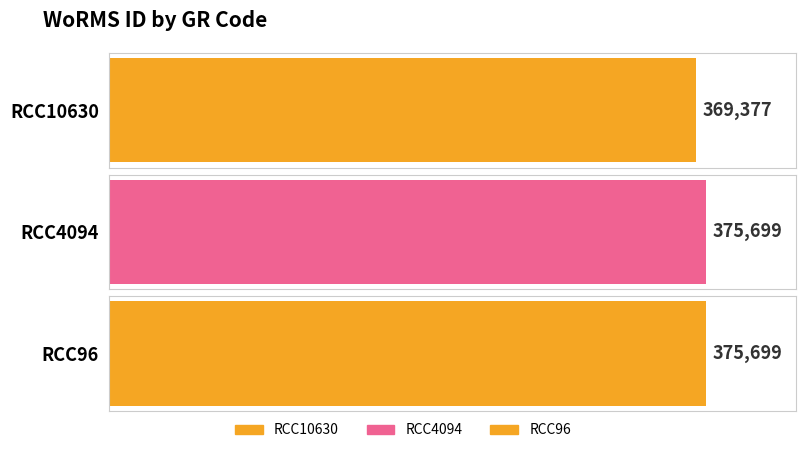

True or false: the data shows 375699 at RCC4094.

True